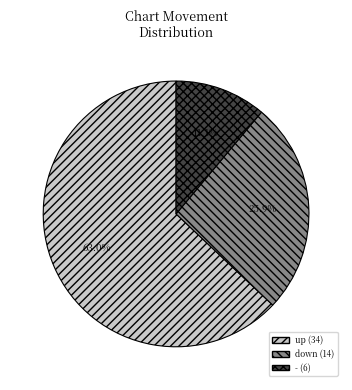

Is there a majority slice in this chart?

Yes